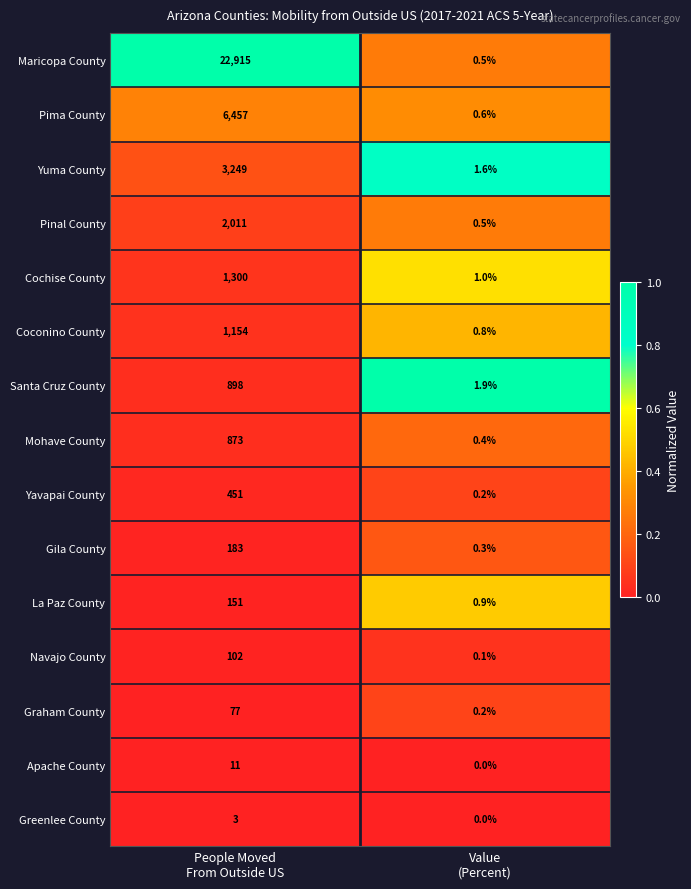

What is the sum of all Maricopa County values?

22915.5